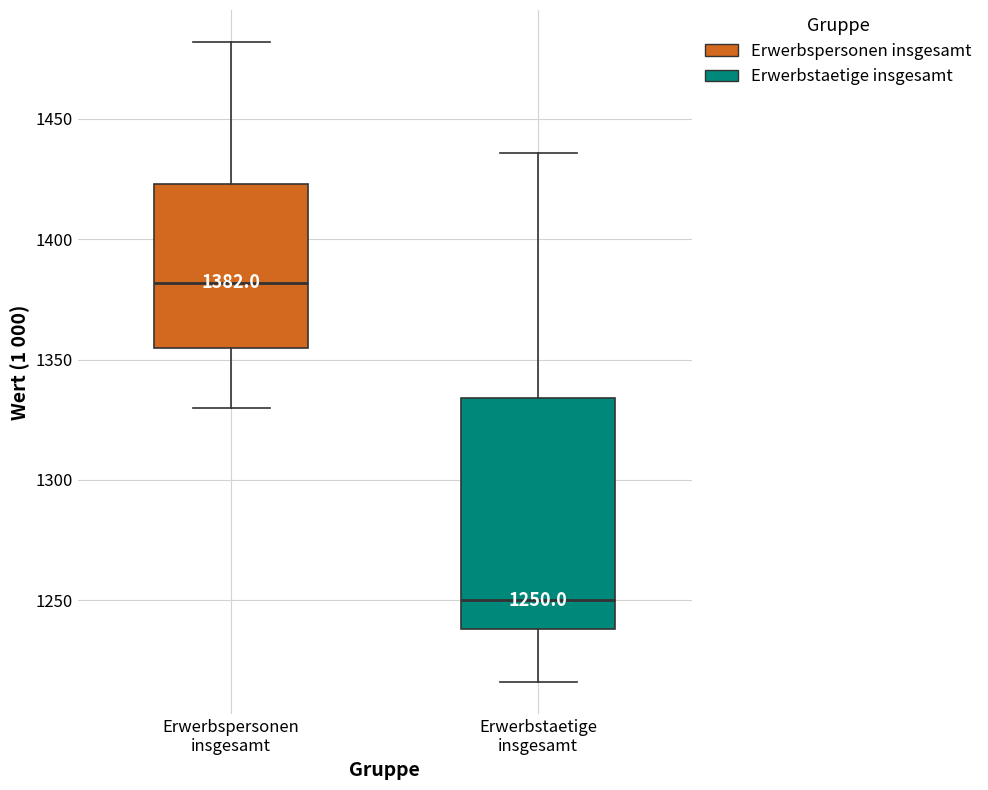

Comparing the boxes themselves (not the whiskers), which one is the tallest?

Erwerbstaetige insgesamt